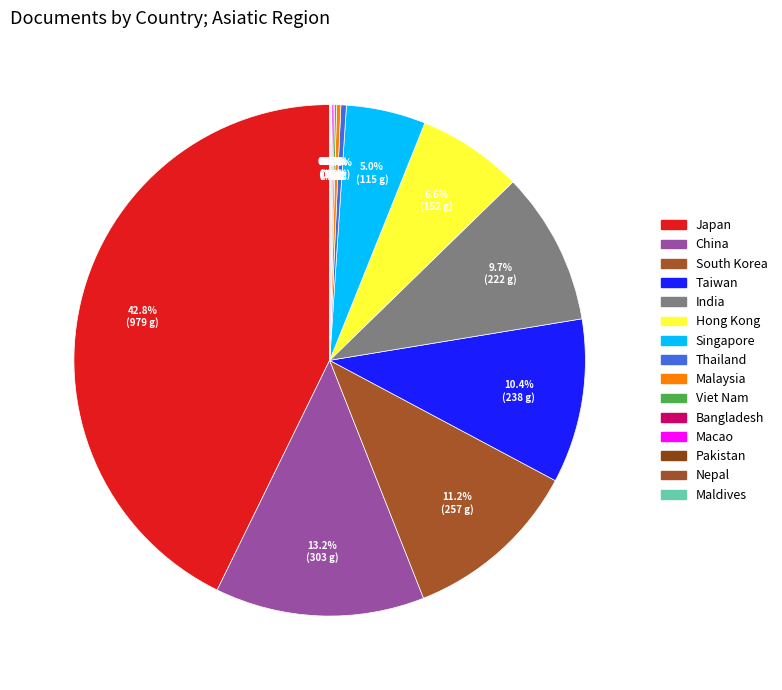

Is it true that China is 25% of the pie?

False